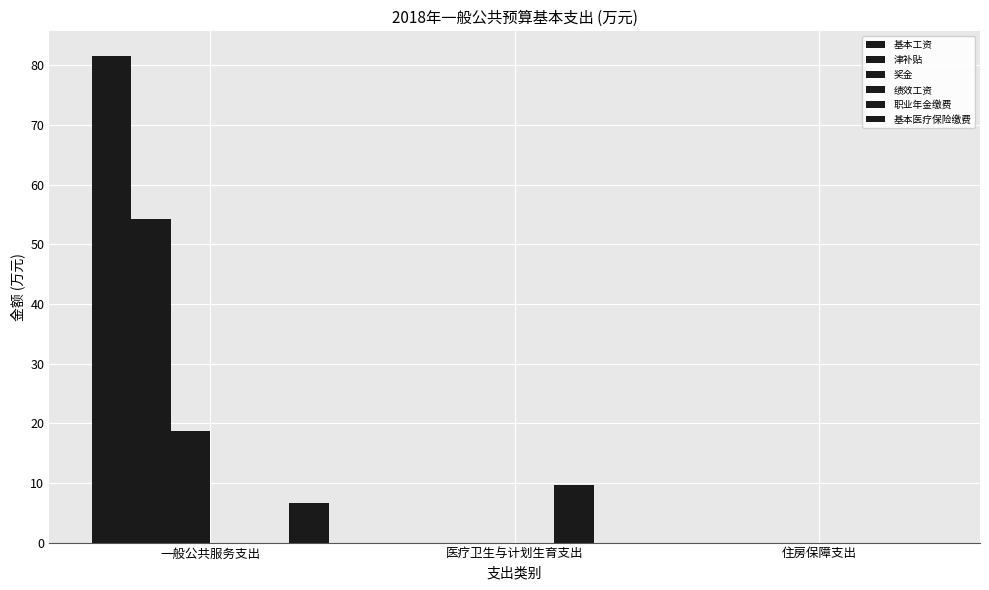

Are the bars horizontal?

No